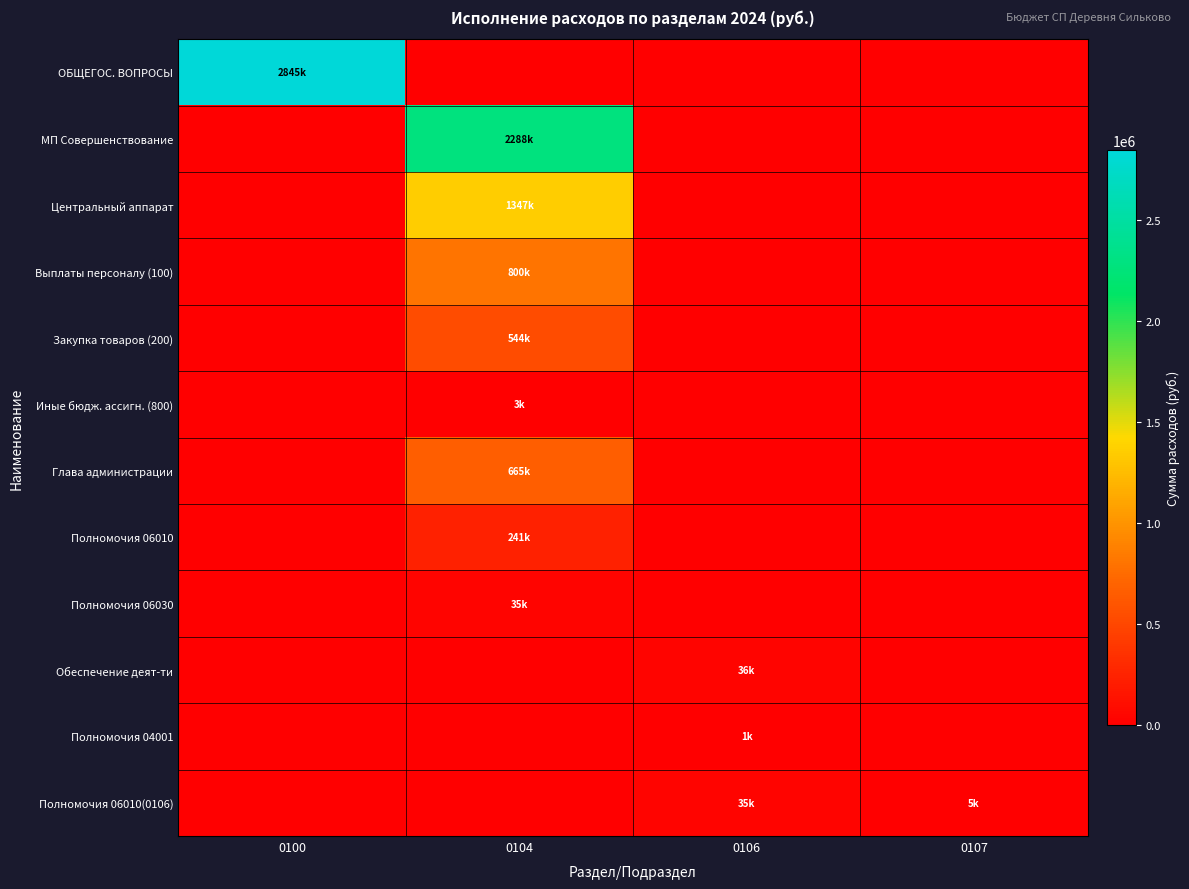

Reading left to right, what are all the values shown in this chart?

ОБЩЕГОС. ВОПРОСЫ: 0100=2845184.1	0104=0.0	0106=0.0	0107=0.0
МП Совершенствование: 0100=0.0	0104=2287975.7	0106=0.0	0107=0.0
Центральный аппарат: 0100=0.0	0104=1347492.7	0106=0.0	0107=0.0
Выплаты персоналу (100): 0100=0.0	0104=800329.0	0106=0.0	0107=0.0
Закупка товаров (200): 0100=0.0	0104=544495.7	0106=0.0	0107=0.0
Иные бюдж. ассигн. (800): 0100=0.0	0104=2668.0	0106=0.0	0107=0.0
Глава администрации: 0100=0.0	0104=664890.0	0106=0.0	0107=0.0
Полномочия 06010: 0100=0.0	0104=240994.0	0106=0.0	0107=0.0
Полномочия 06030: 0100=0.0	0104=34599.0	0106=0.0	0107=0.0
Обеспечение деят-ти: 0100=0.0	0104=0.0	0106=35599.0	0107=0.0
Полномочия 04001: 0100=0.0	0104=0.0	0106=1000.0	0107=0.0
Полномочия 06010(0106): 0100=0.0	0104=0.0	0106=34599.0	0107=5000.0